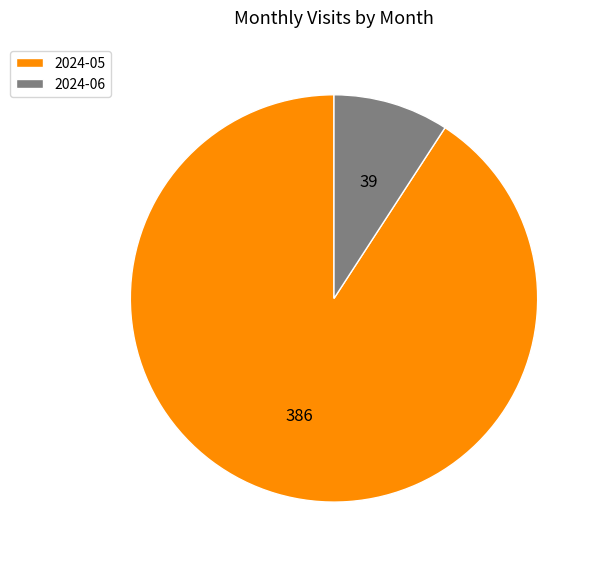

Between 2024-05 and 2024-06, which is larger?

2024-05